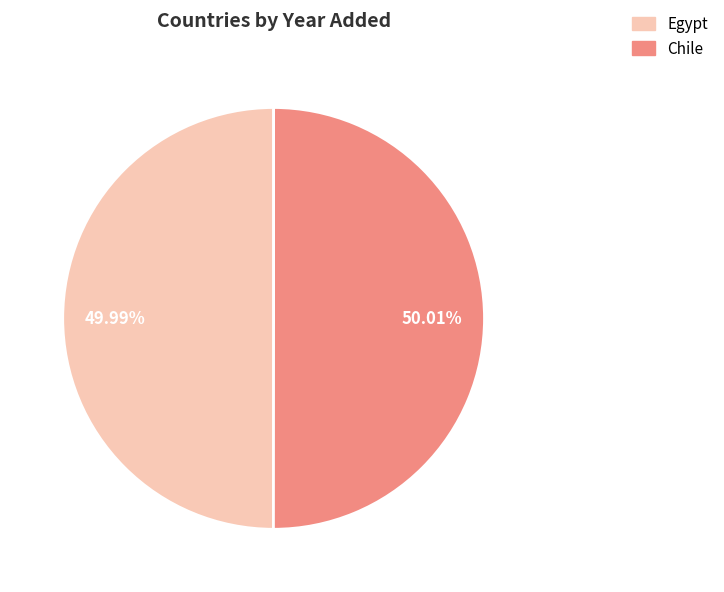

Is there any slice that represents more than half of the pie?

Yes